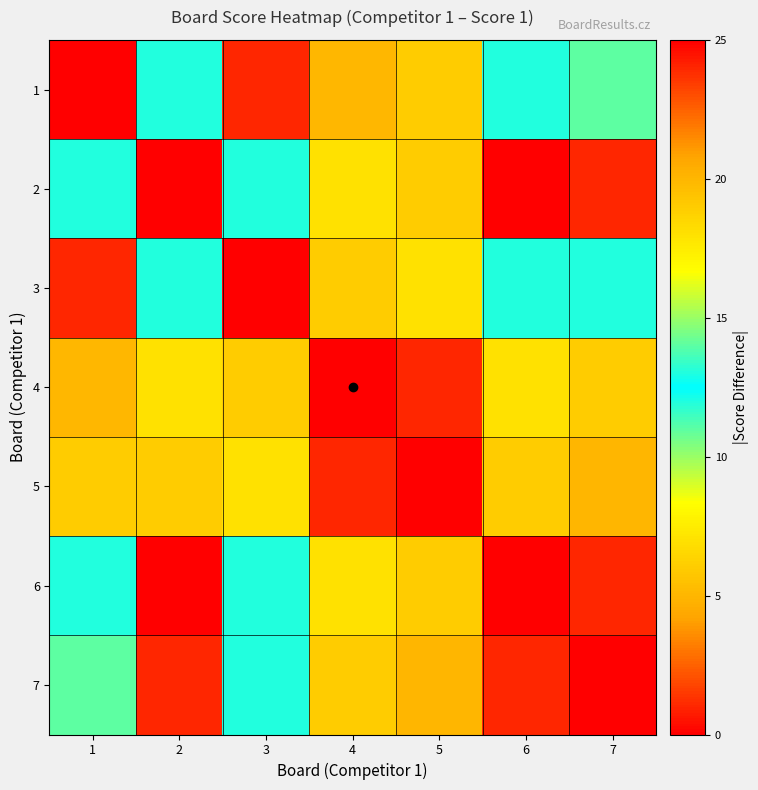

Reading right to left, list all the values displayed in this chart.

1: 7=14	6=13	5=6	4=5	3=1	2=13	1=0
2: 7=1	6=0	5=19	4=18	3=12	2=0	1=13
3: 7=13	6=12	5=7	4=6	3=0	2=12	1=1
4: 7=19	6=18	5=1	4=0	3=6	2=18	1=5
5: 7=20	6=19	5=0	4=1	3=7	2=19	1=6
6: 7=1	6=0	5=19	4=18	3=12	2=0	1=13
7: 7=0	6=1	5=20	4=19	3=13	2=1	1=14